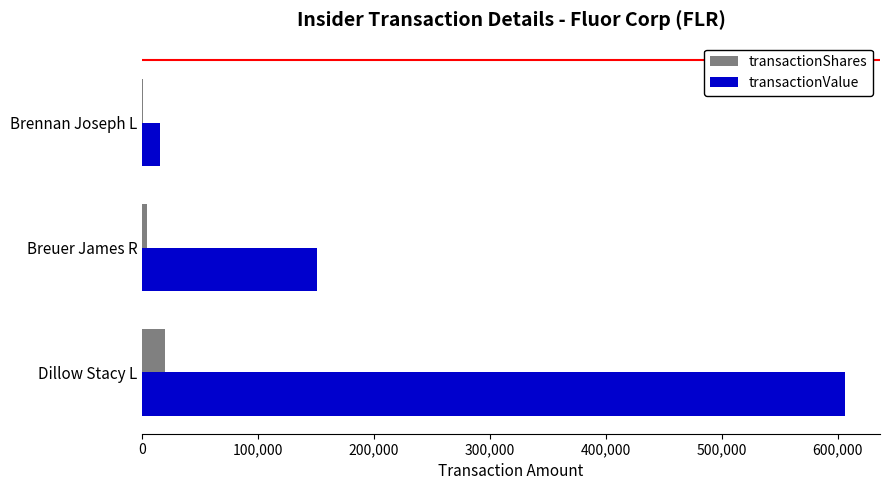

How many transactionShares values are between 701 and 20000?

3